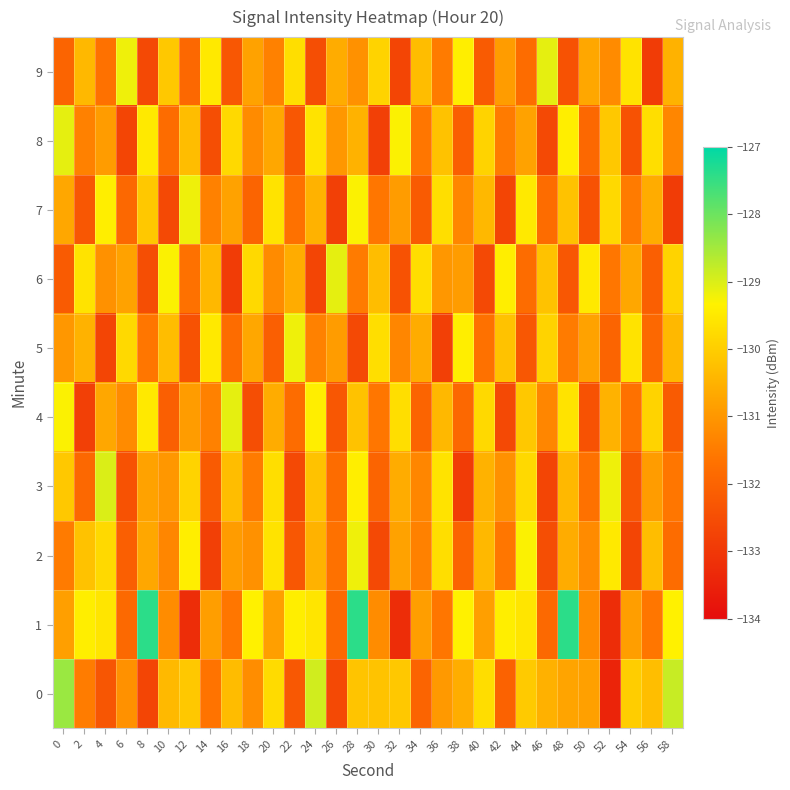

Which category has the highest value across all series?

8